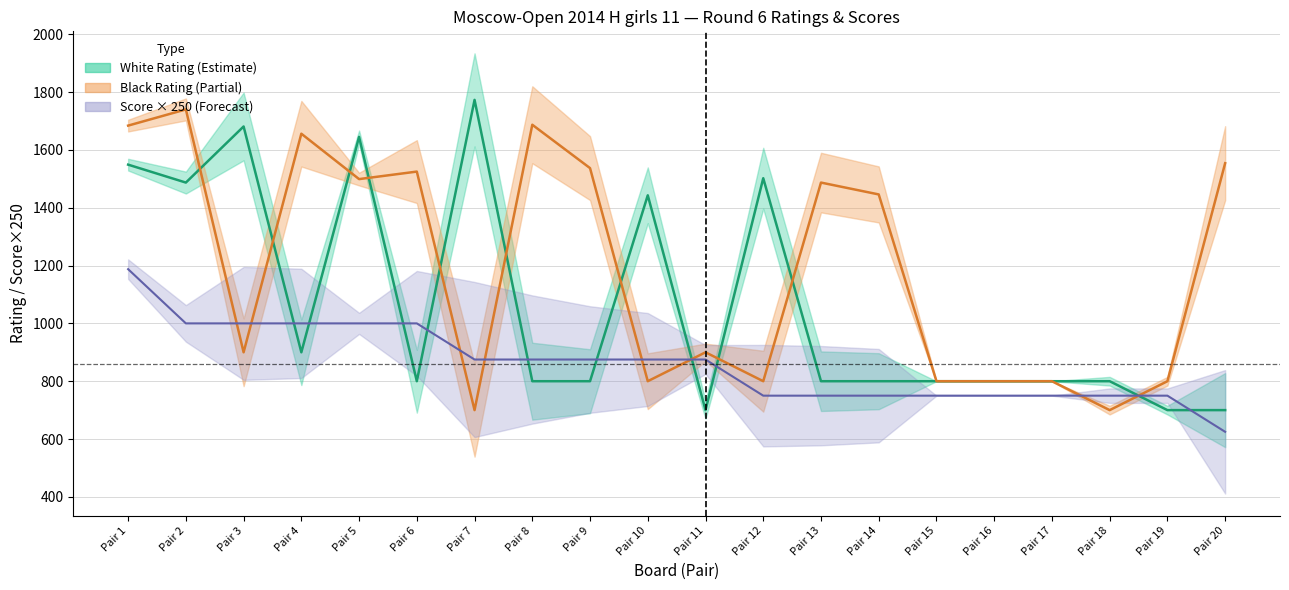

Which series ends up on top after the final intersection of White Score and White Rating?

White Rating